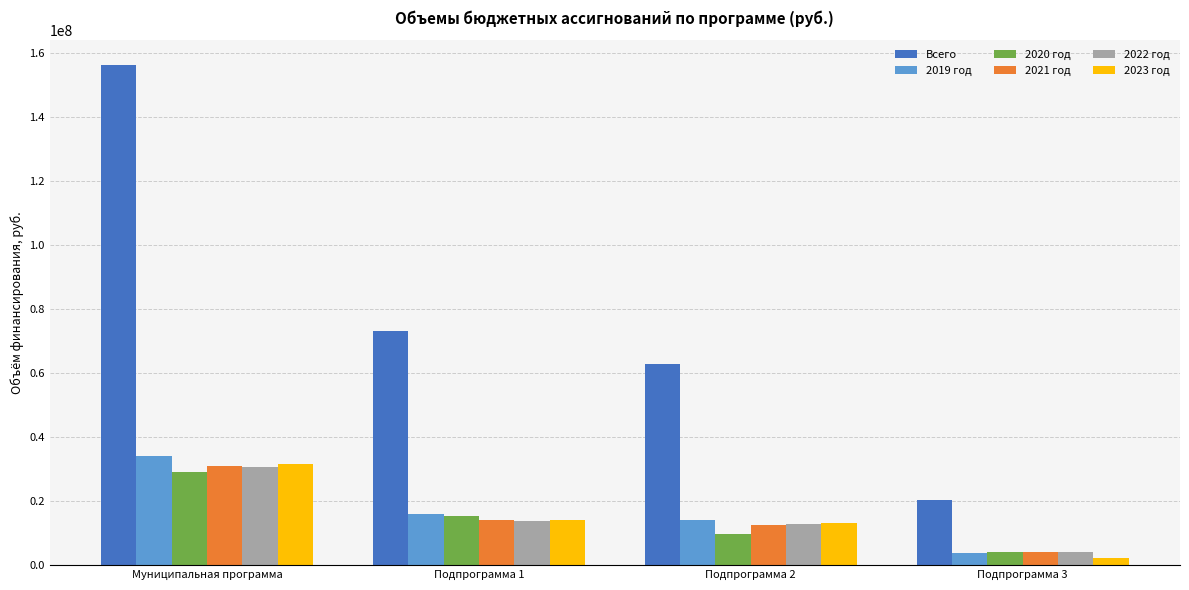

What is the sum of all 2023 год values?

61046039.0